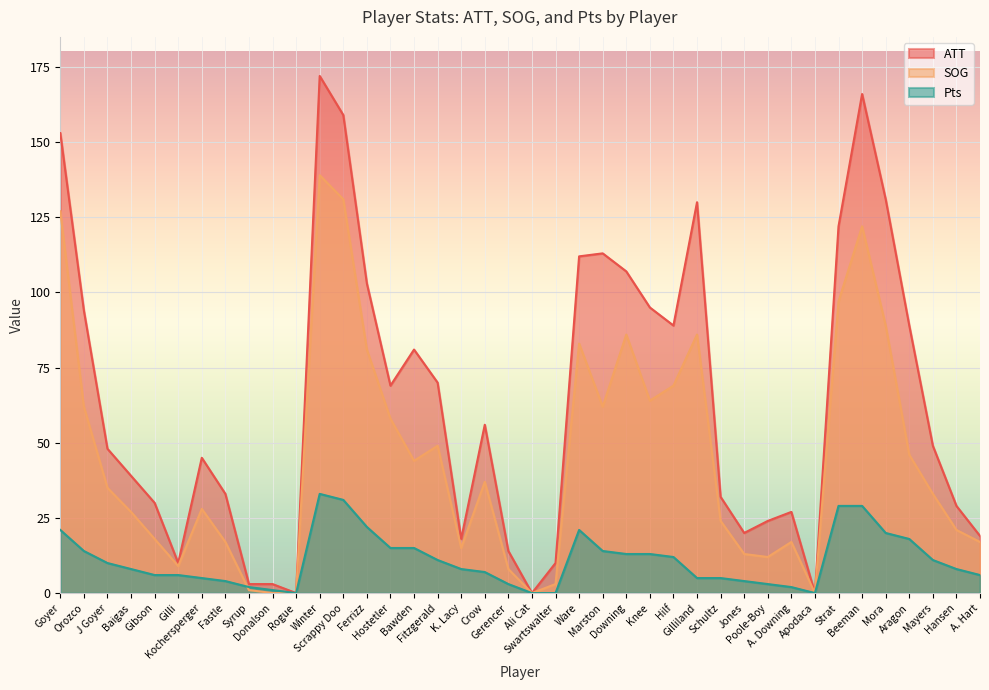

What is the approximate value of SOG at Schultz?

24